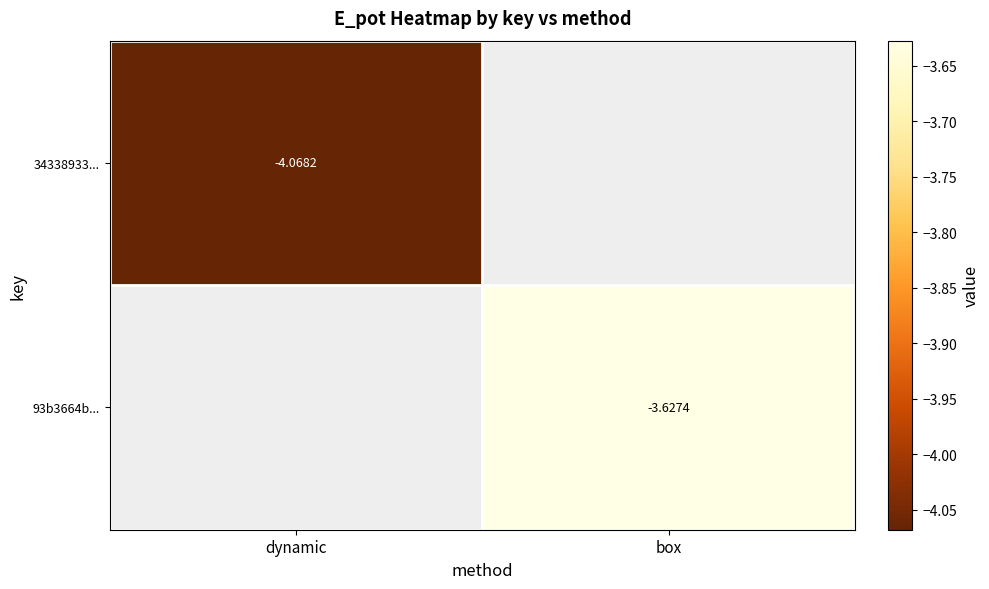

Is the value of 34338933... at dynamic greater than the value of 93b3664b... at box?

No